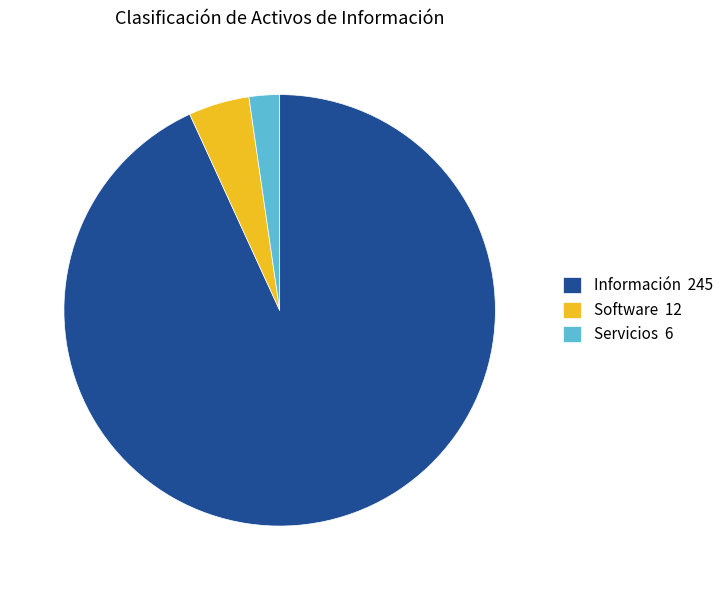

Is there a majority slice in this chart?

Yes